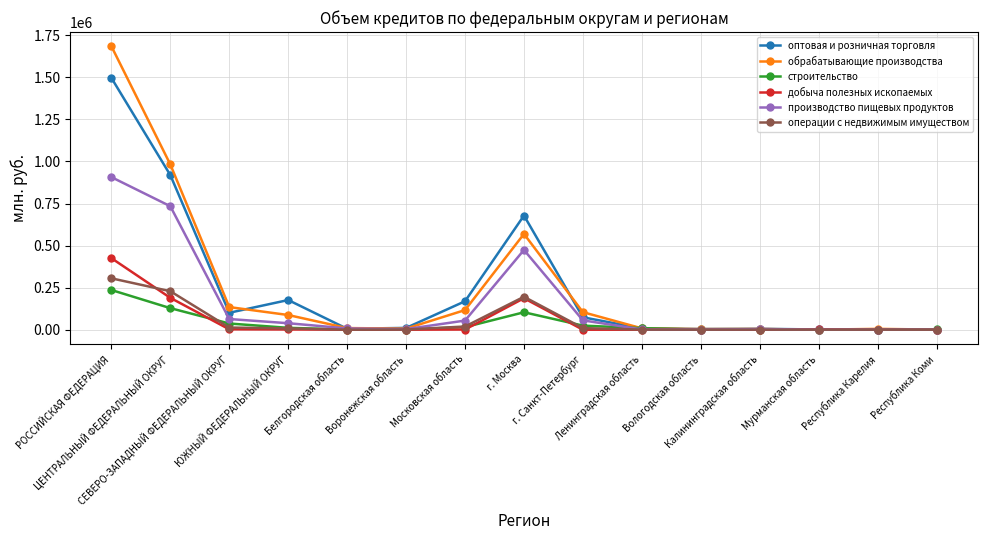

What is the maximum value shown in the chart?

1684796